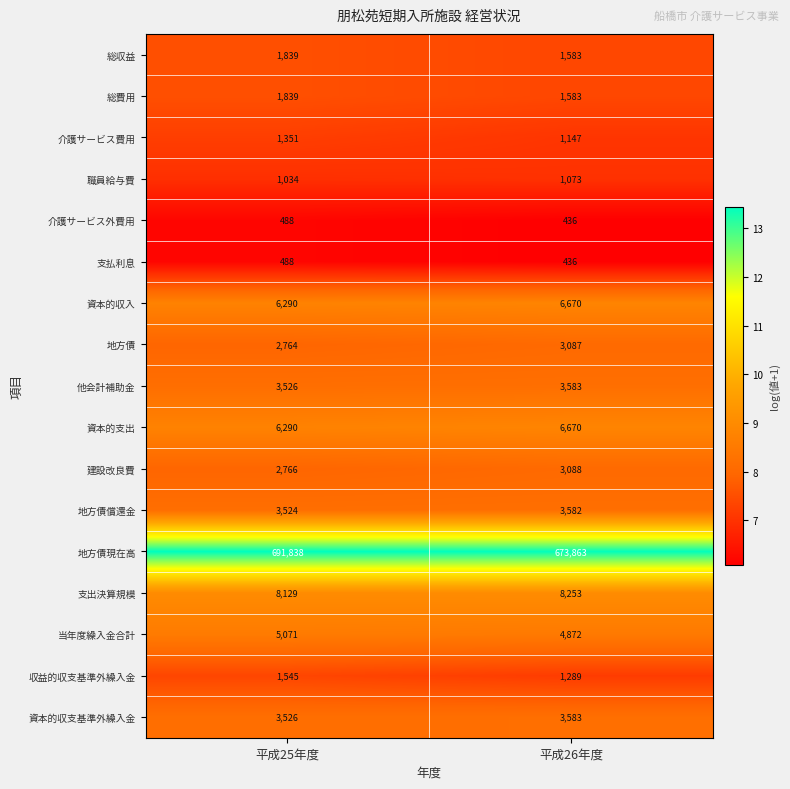

Which category has the lowest value across all series?

平成26年度